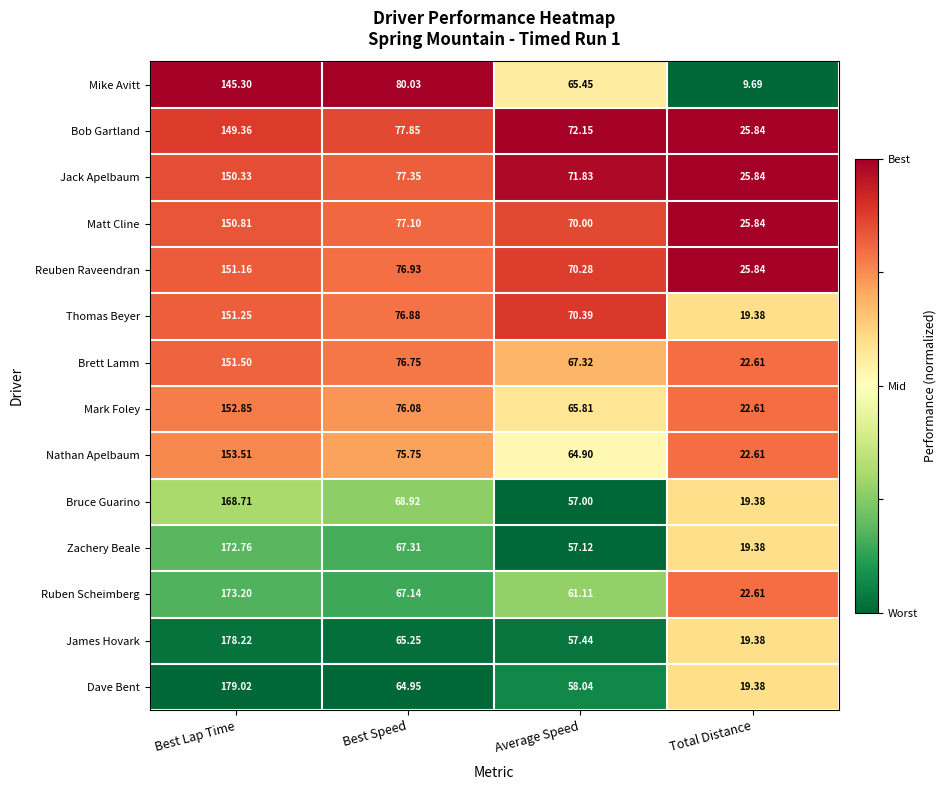

Which category has the highest value in the Bruce Guarino series?

Best Lap Time